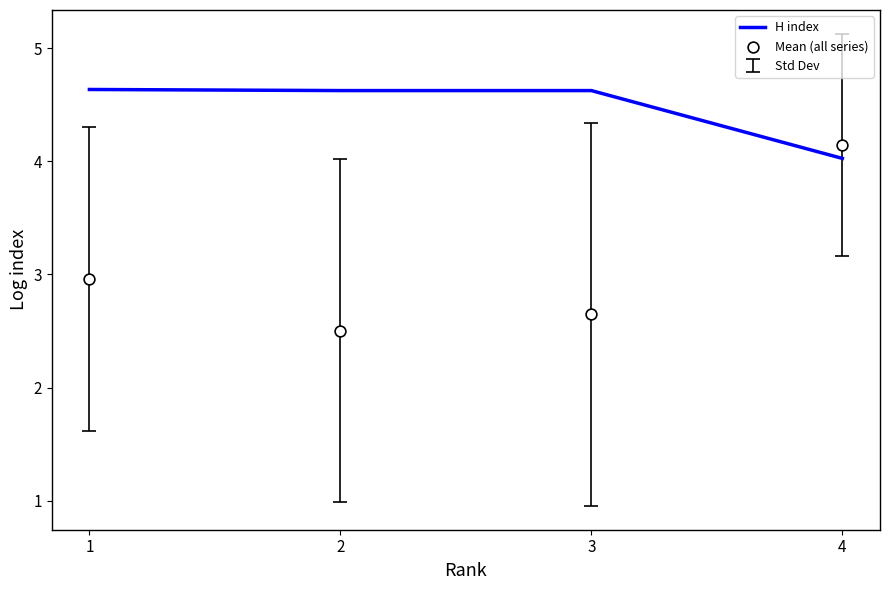

Is the value of Mean (all series) at 4 greater than the value of H index at 3?

No